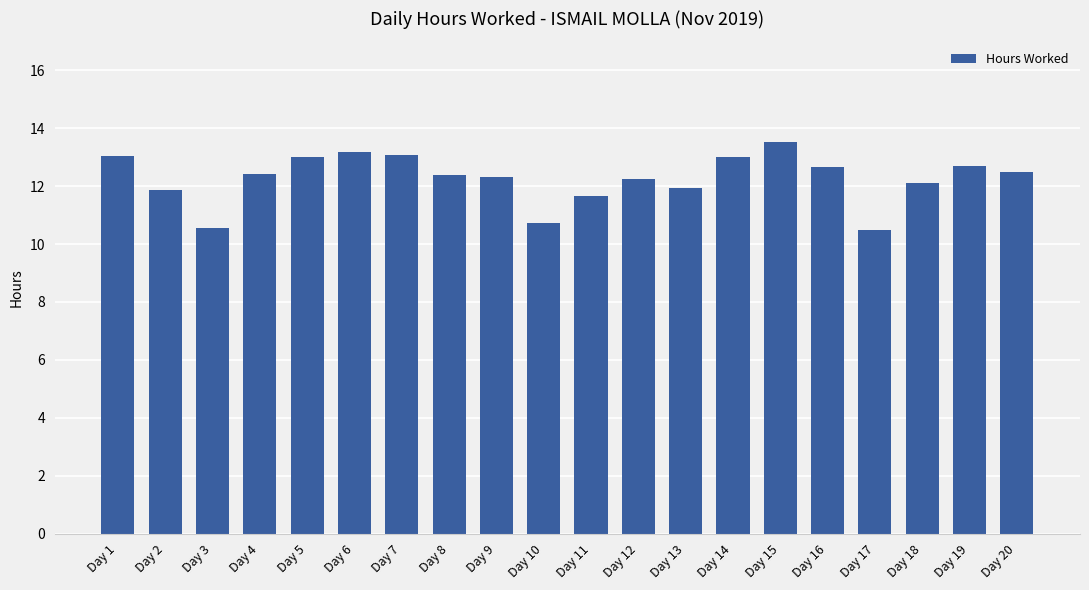

What is the sum of the values at Day 12 and Day 5?

25.2